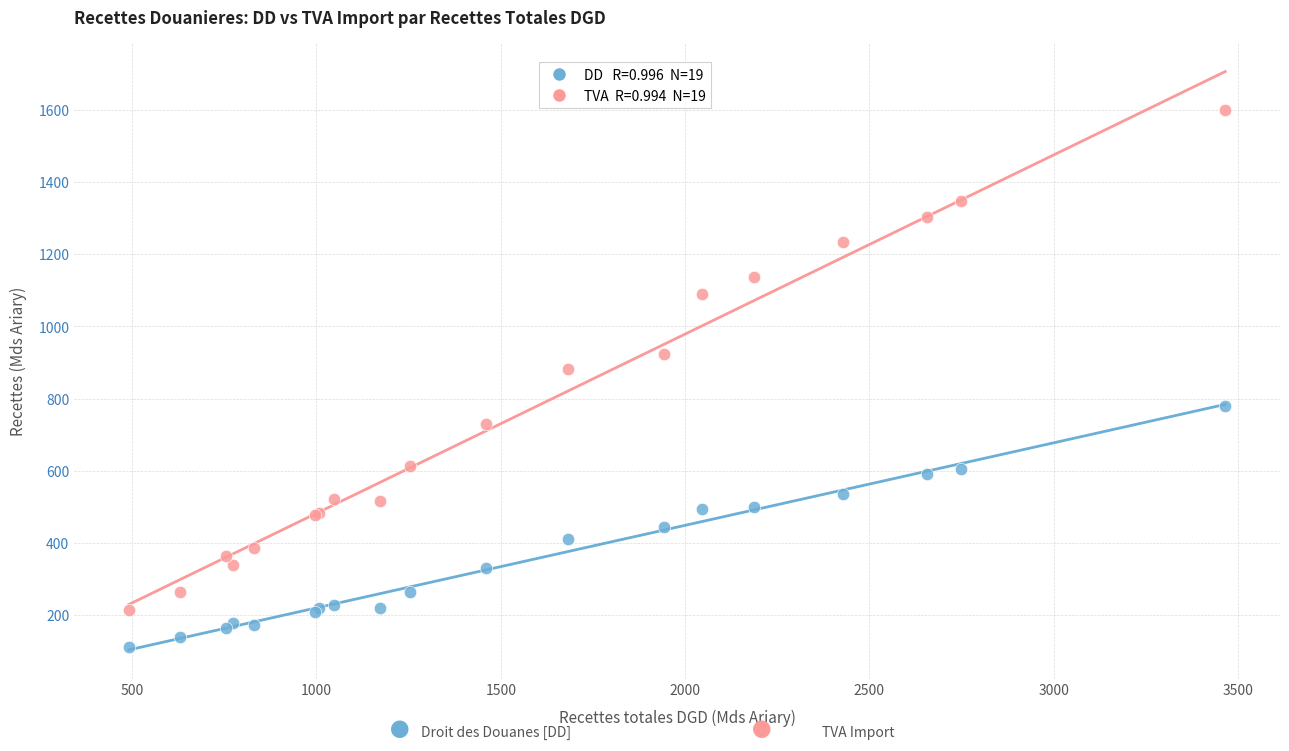

Across all series, what Y value is closest to 855?

881.6